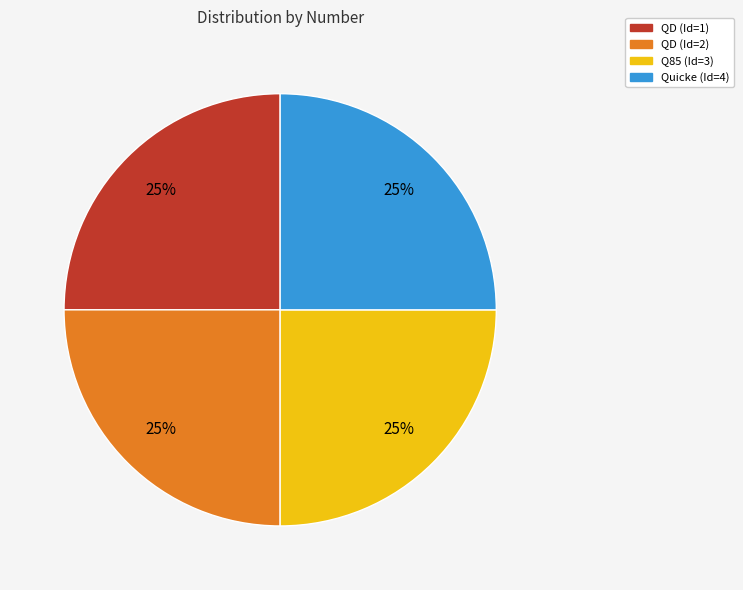

To the nearest percent, what portion does Q85 (Id=3) represent?

25%